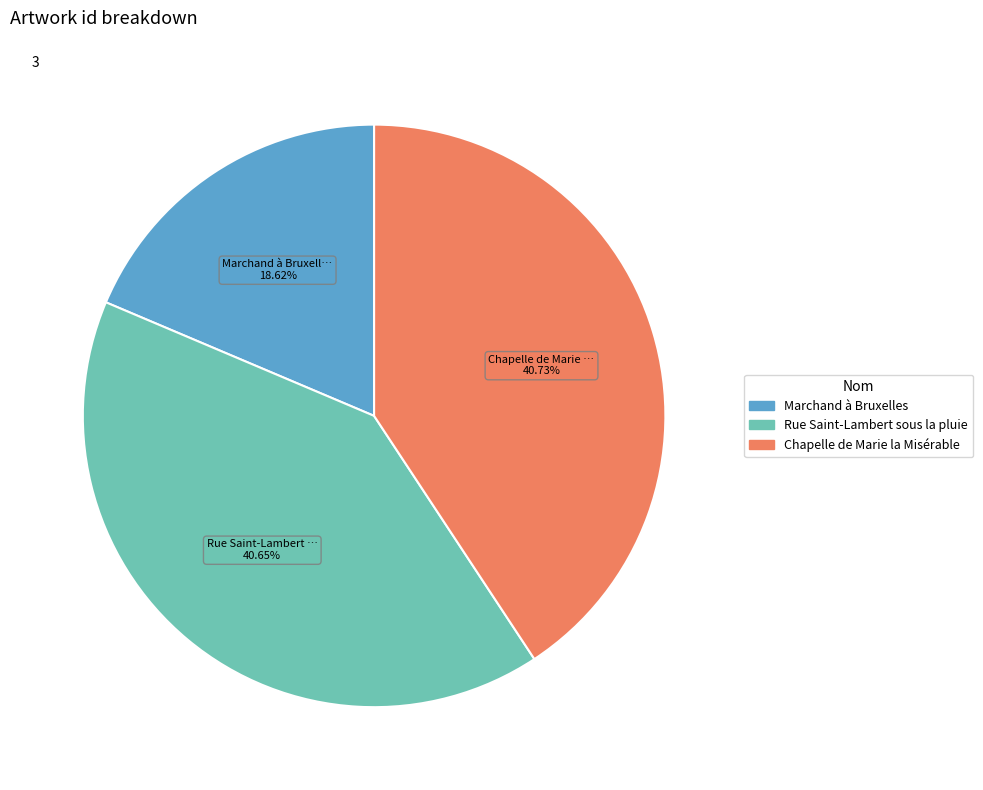

Does Chapelle de Marie la Misérable represent more than half of the total?

No